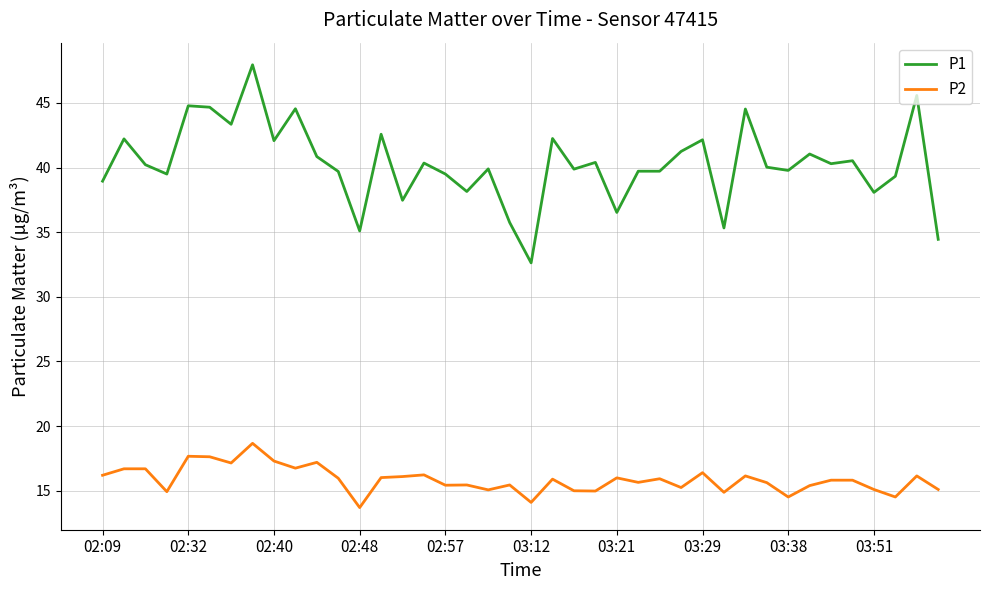

Does the chart have visible grid lines?

Yes